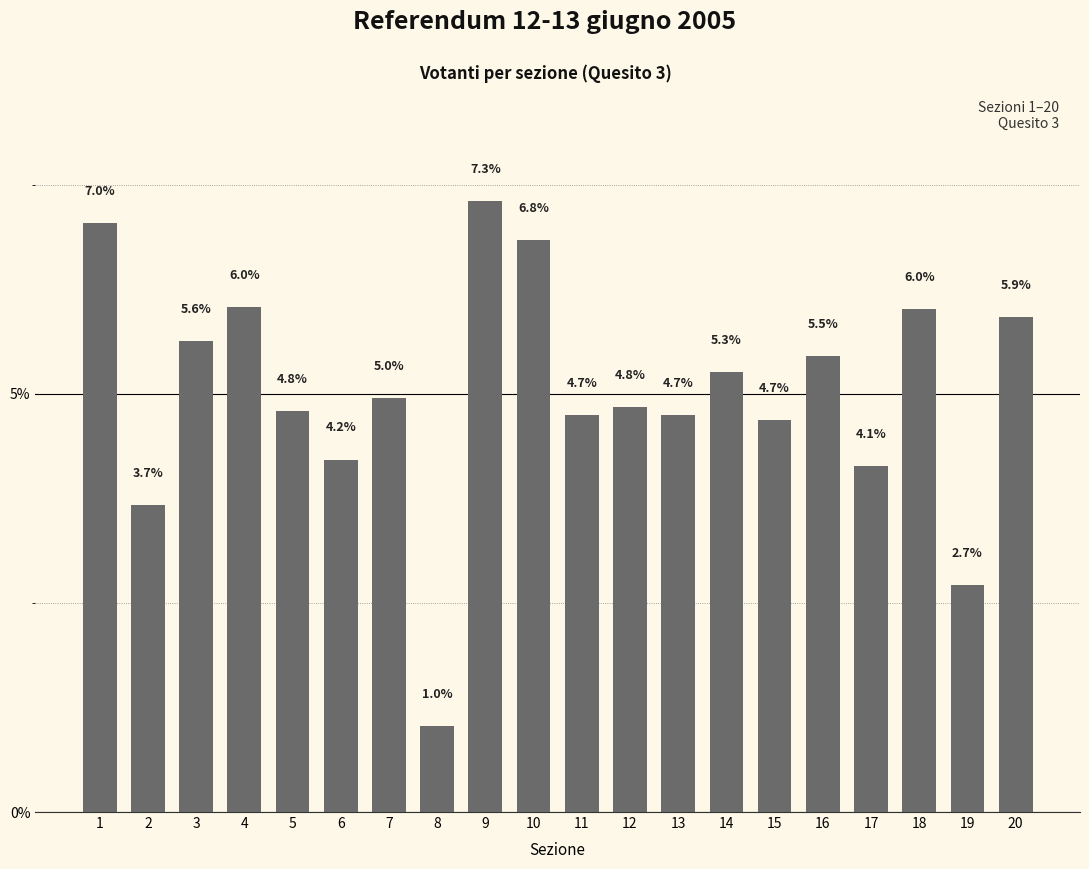

At which label does the data first exceed 4?

1